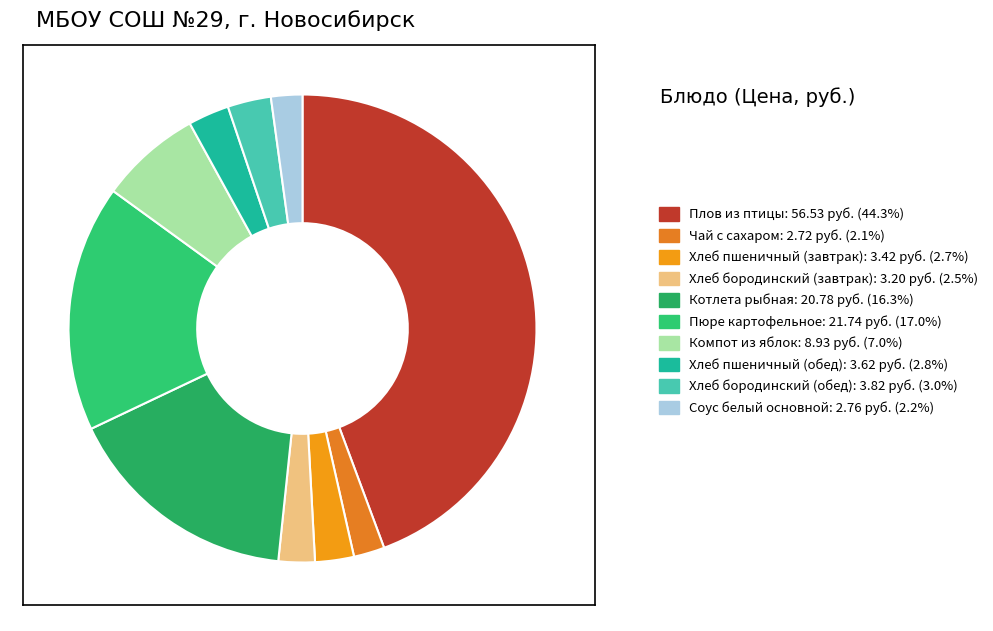

To the nearest percent, what portion does Плов из птицы represent?

44%